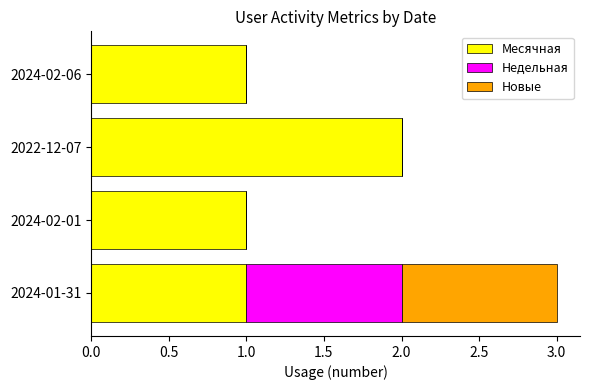

At which category is the sum across all series the highest?

2024-01-31